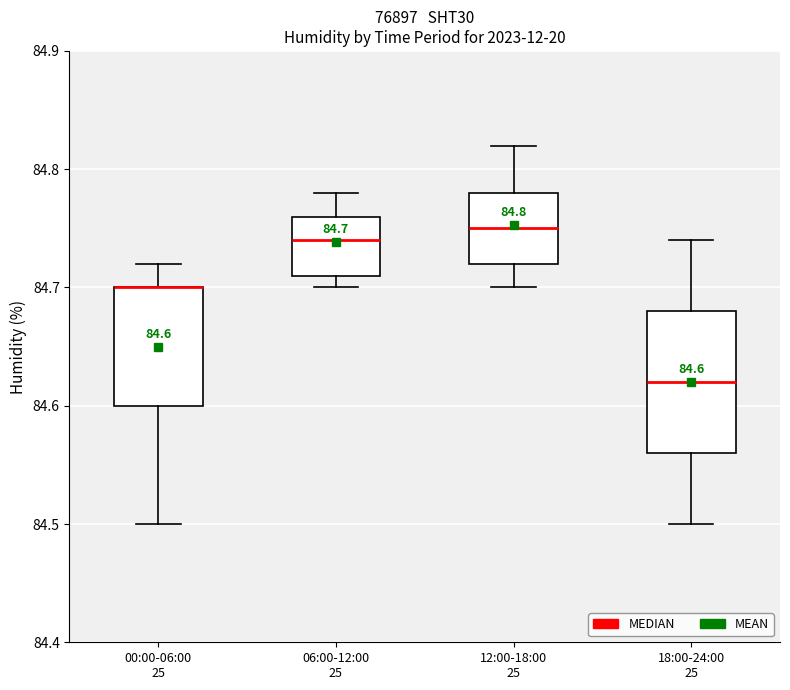

Comparing the boxes themselves (not the whiskers), which one is the tallest?

18:00-24:00 25